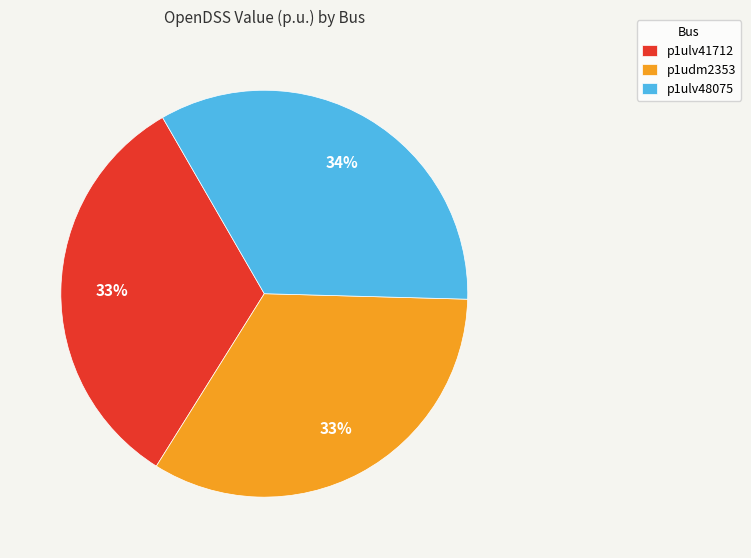

How many slices are in this pie chart?

3